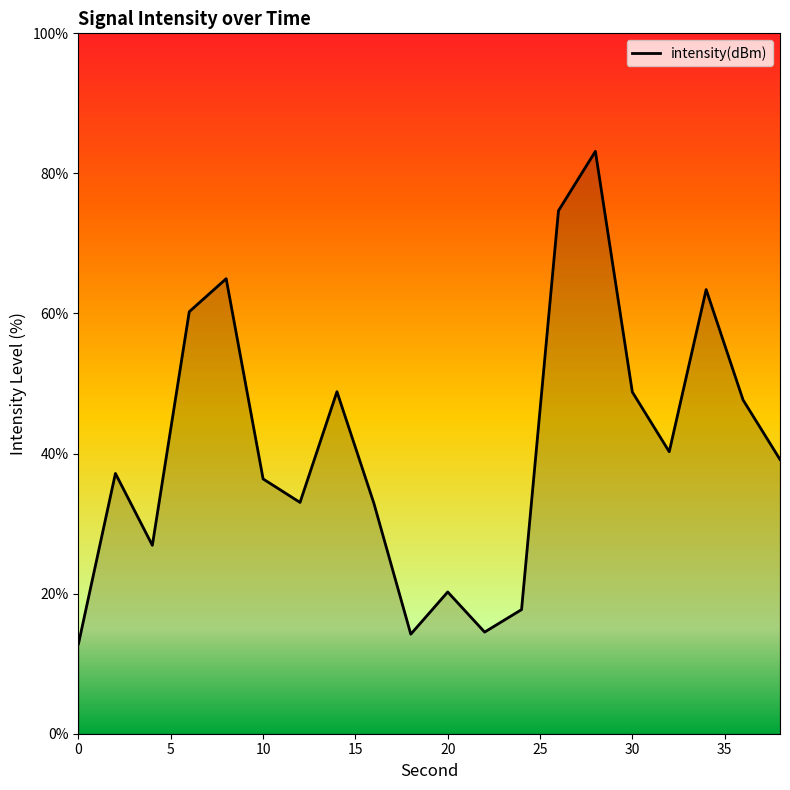

What is the minimum value shown in the chart?

12.9